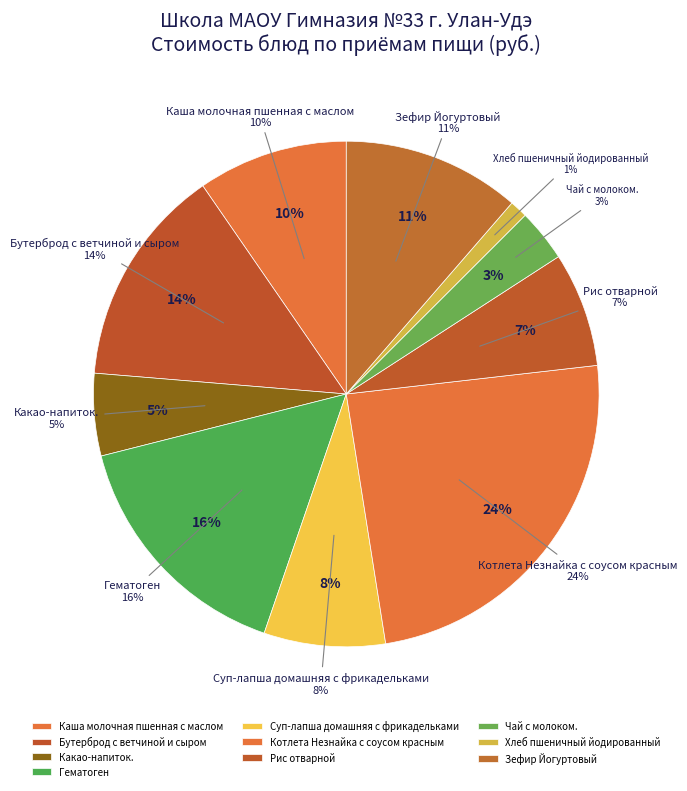

Which slice is the smallest?

Хлеб пшеничный йодированный